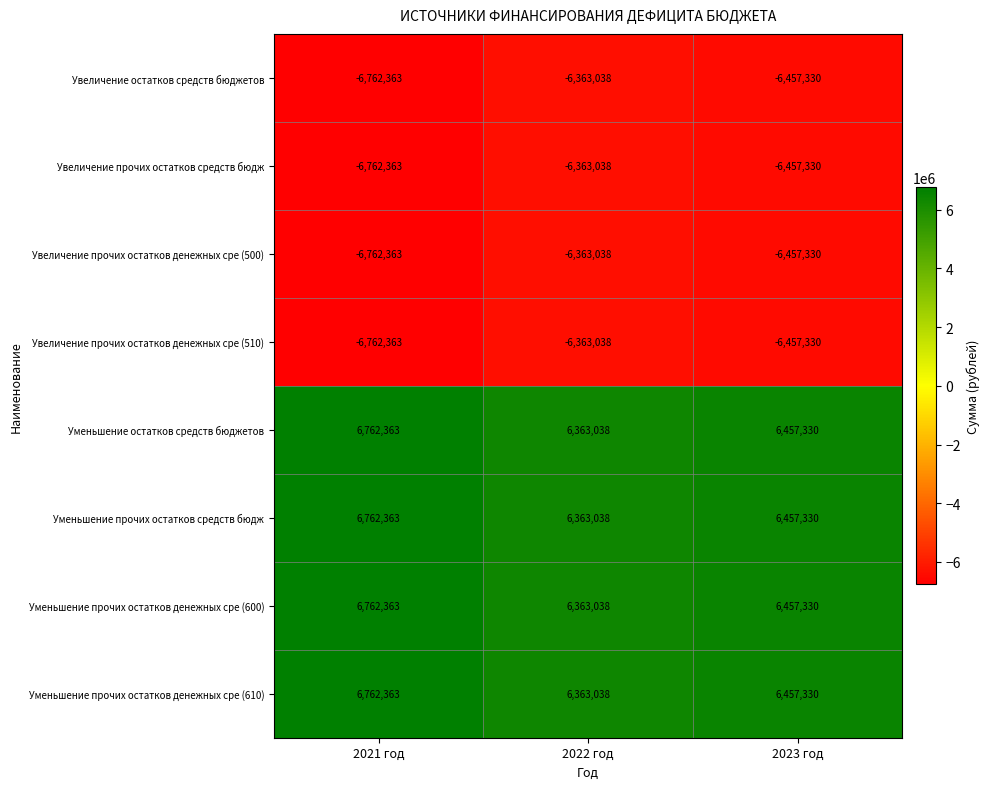

Where does the Увеличение остатков средств бюджетов series first go above -6457330?

2022 год